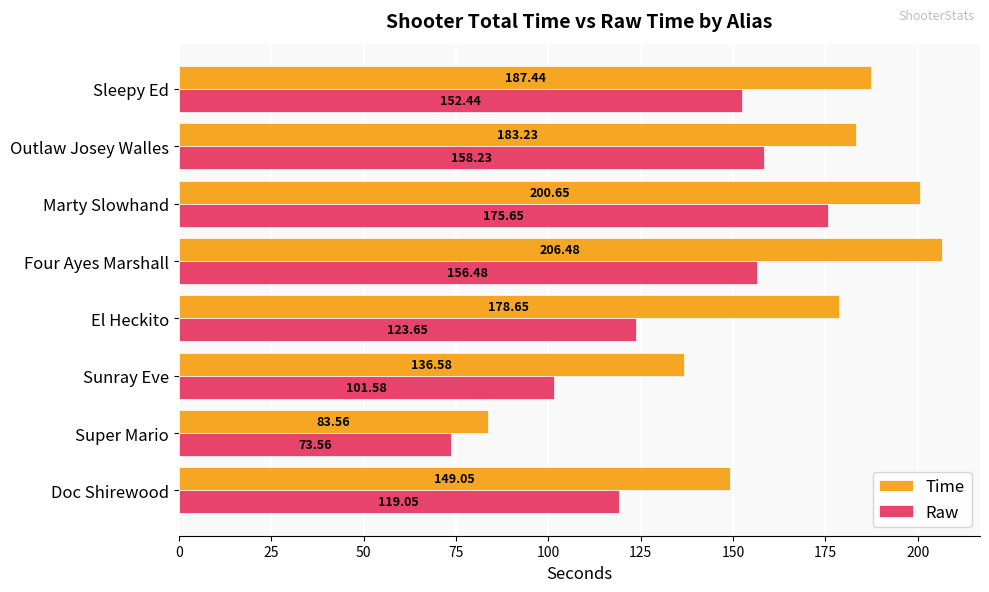

At which category does the chart reach its minimum across all series?

Super Mario